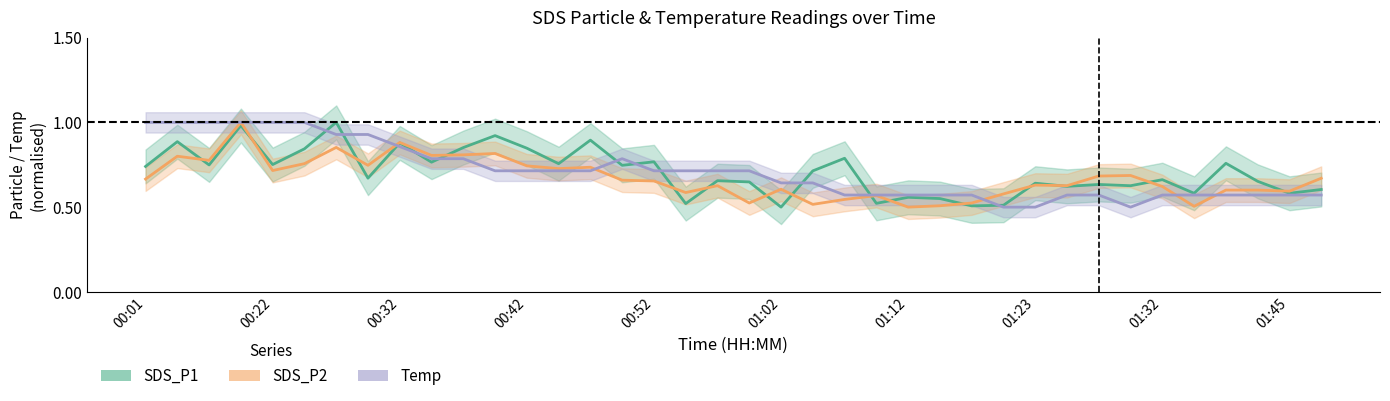

Rank the series by their maximum value, from highest to lowest.

SDS_P1, SDS_P2, Temp